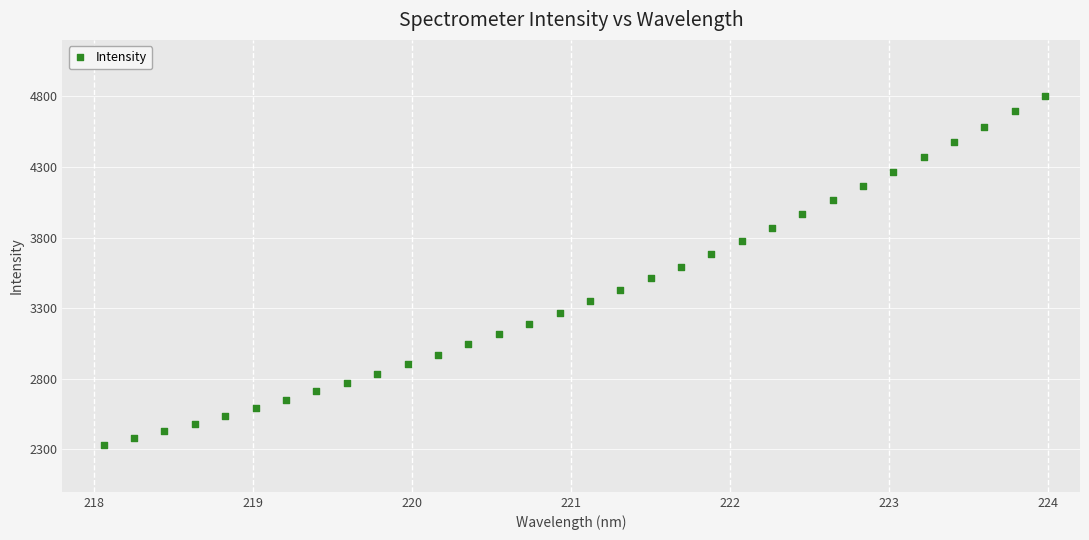

What is the range of Y values (max minus min)?

2476.7